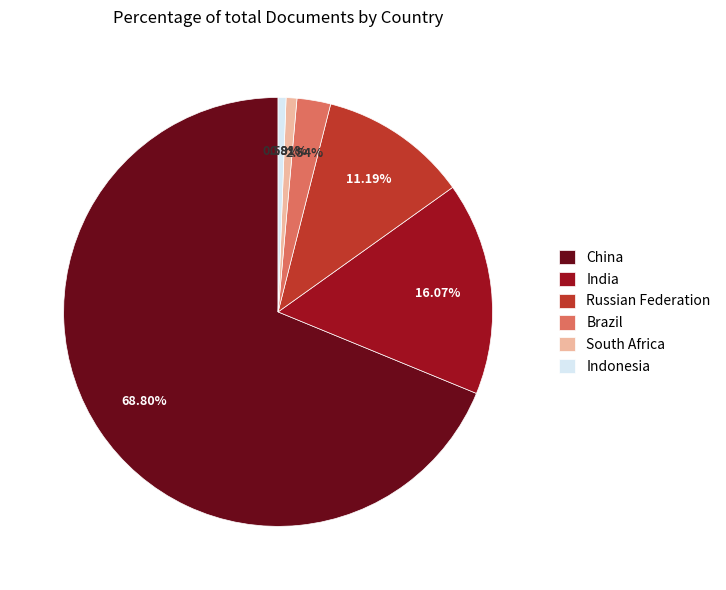

To the nearest percent, what is the average slice percentage?

17%